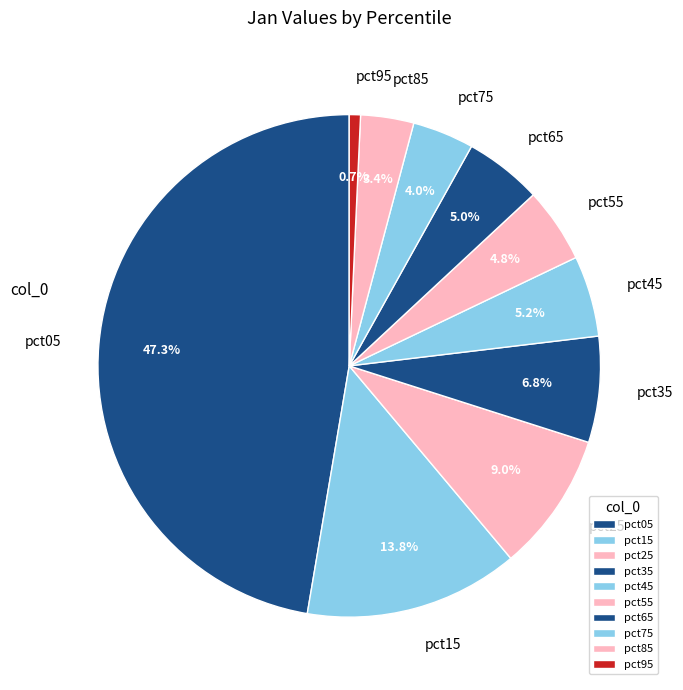

True or false: pct45 accounts for 5% of the total.

True